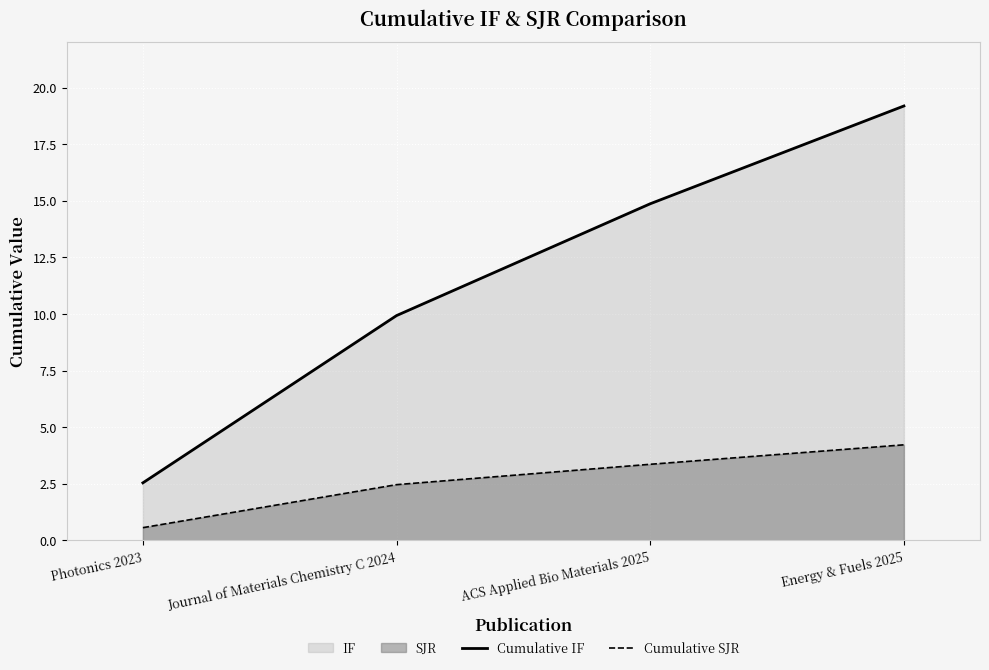

Which series has the largest range (max minus min)?

Cumulative IF